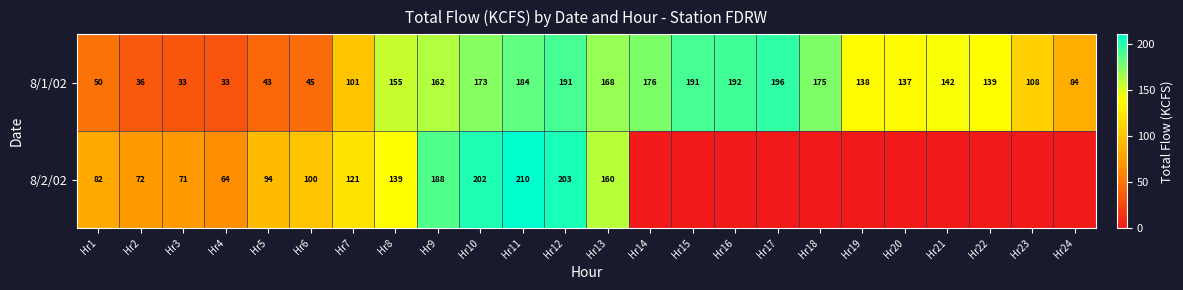

At Hr7, list the series in order from smallest to largest.

8/1/02, 8/2/02